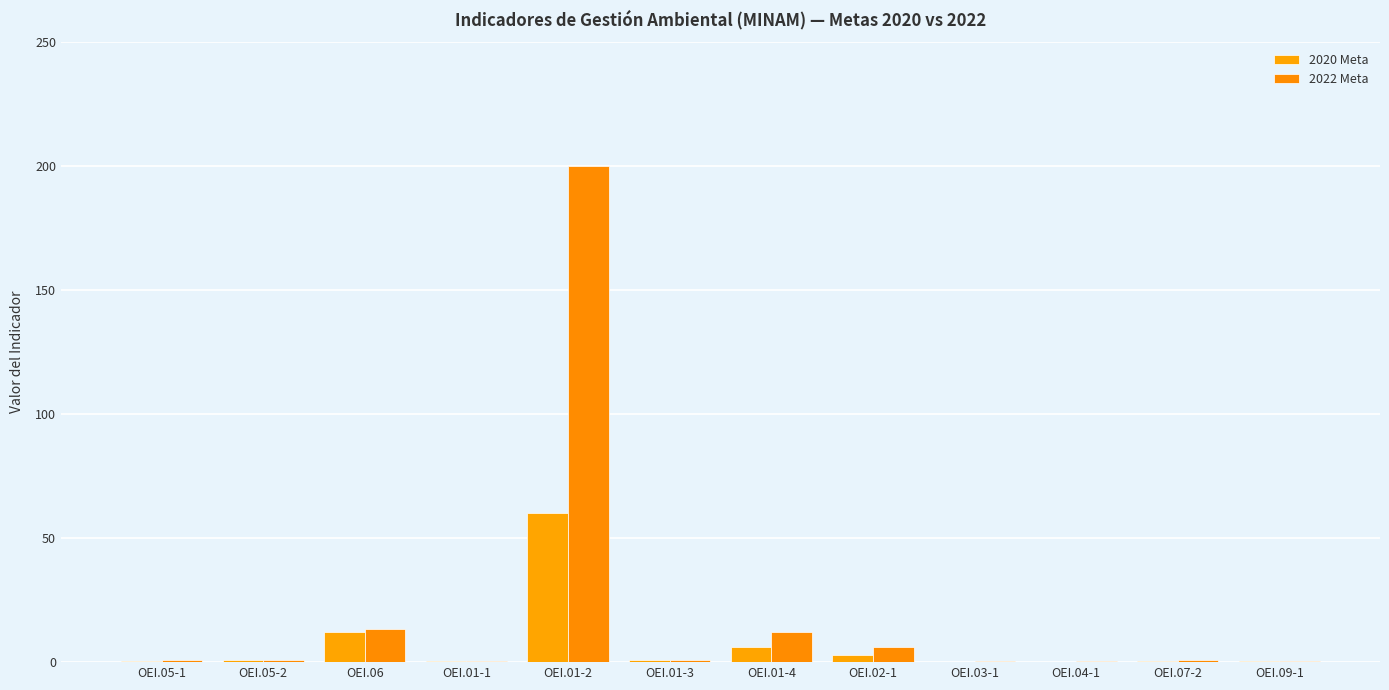

What is the label of the 6th bar from the left?

OEI.01-3